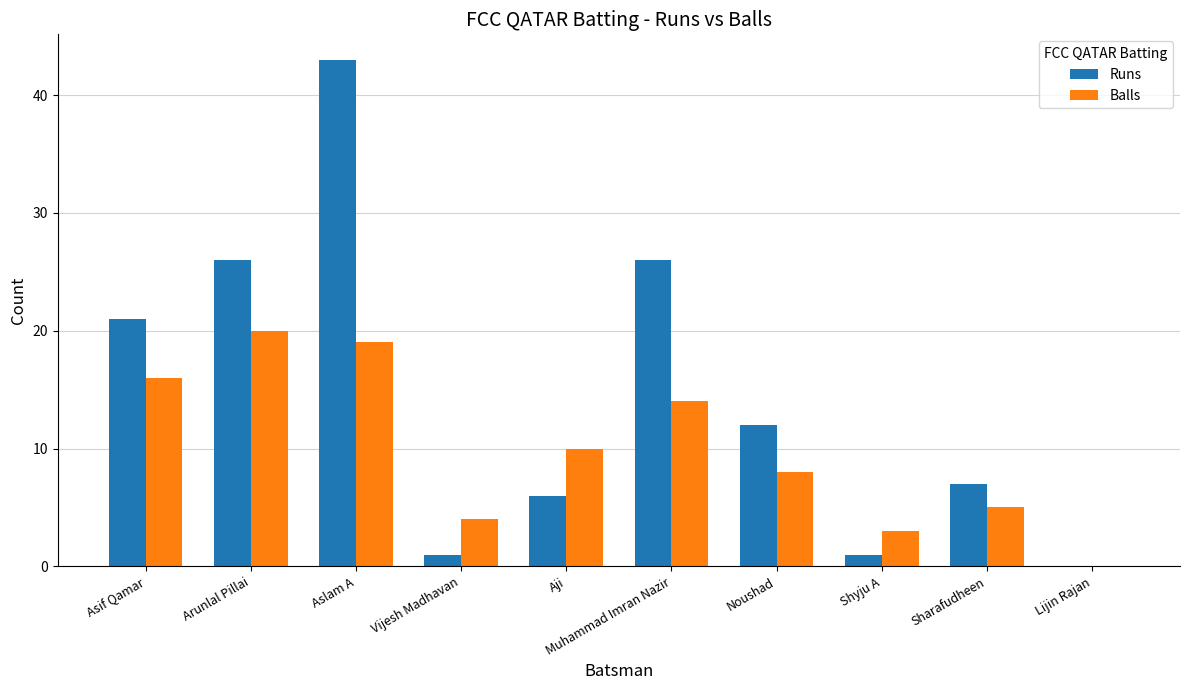

True or false: Balls has a value of 19 at Aslam A.

True